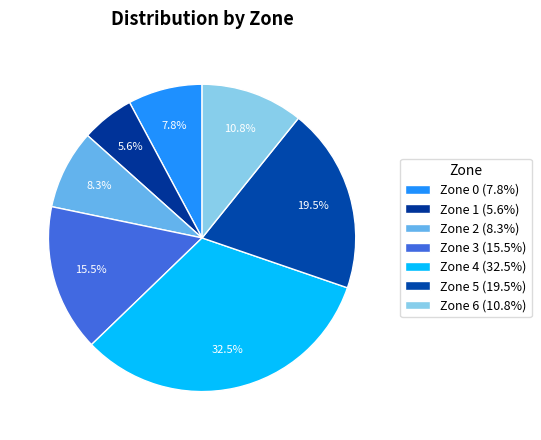

Count the number of slices in the pie.

7